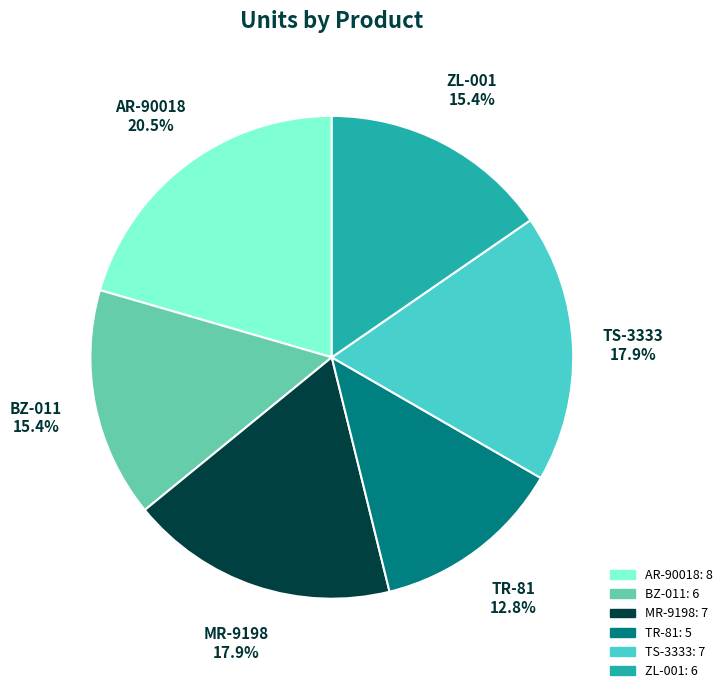

To the nearest percent, what percentage of the pie is ZL-001?

15%